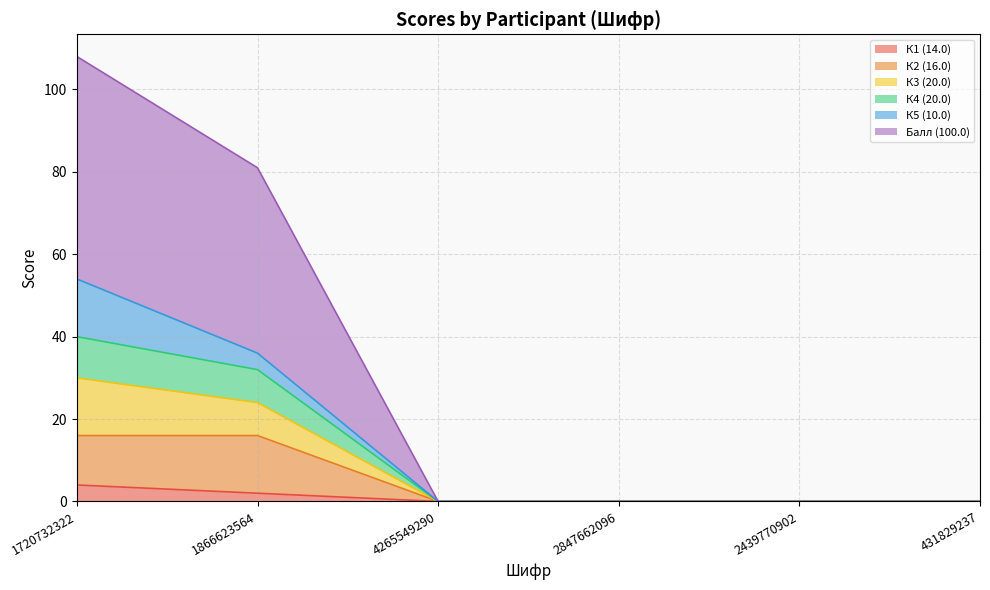

What position from the left is 1866623564?

2